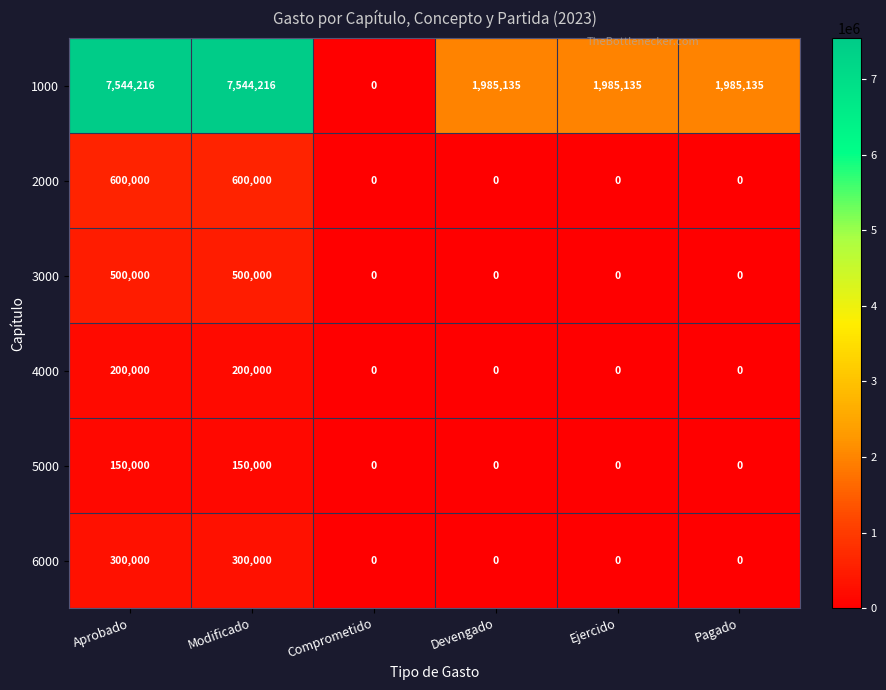

True or false: 6000 has a value of 129871 at Aprobado.

False